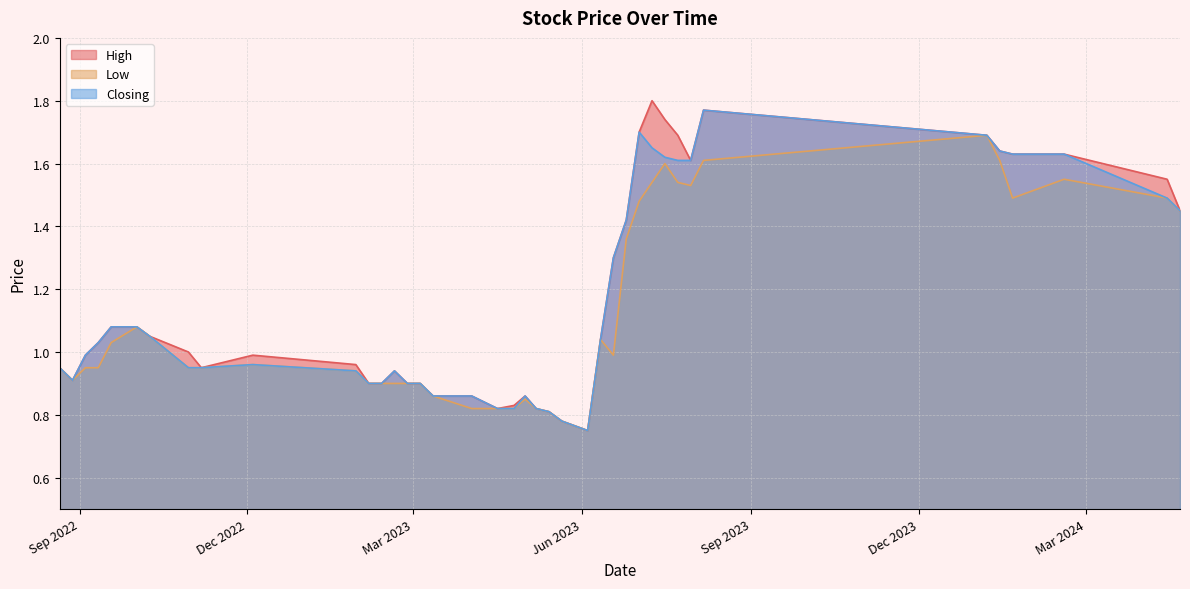

True or false: High has more than 2 points higher than both neighbors.

True